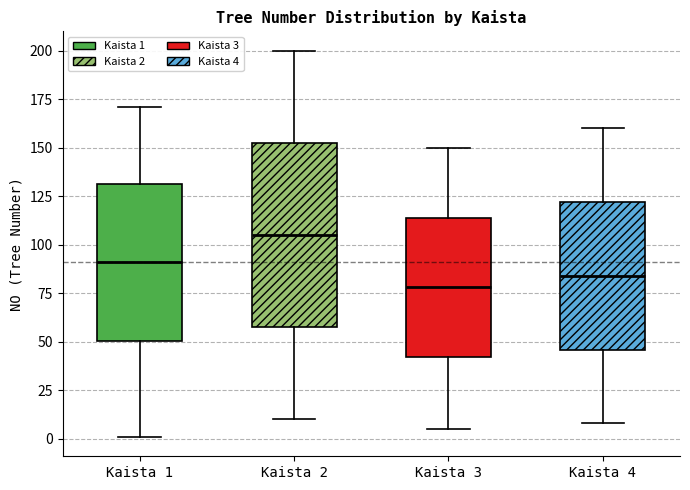

Which box is the tallest, from its lower edge to its upper edge?

Kaista 2